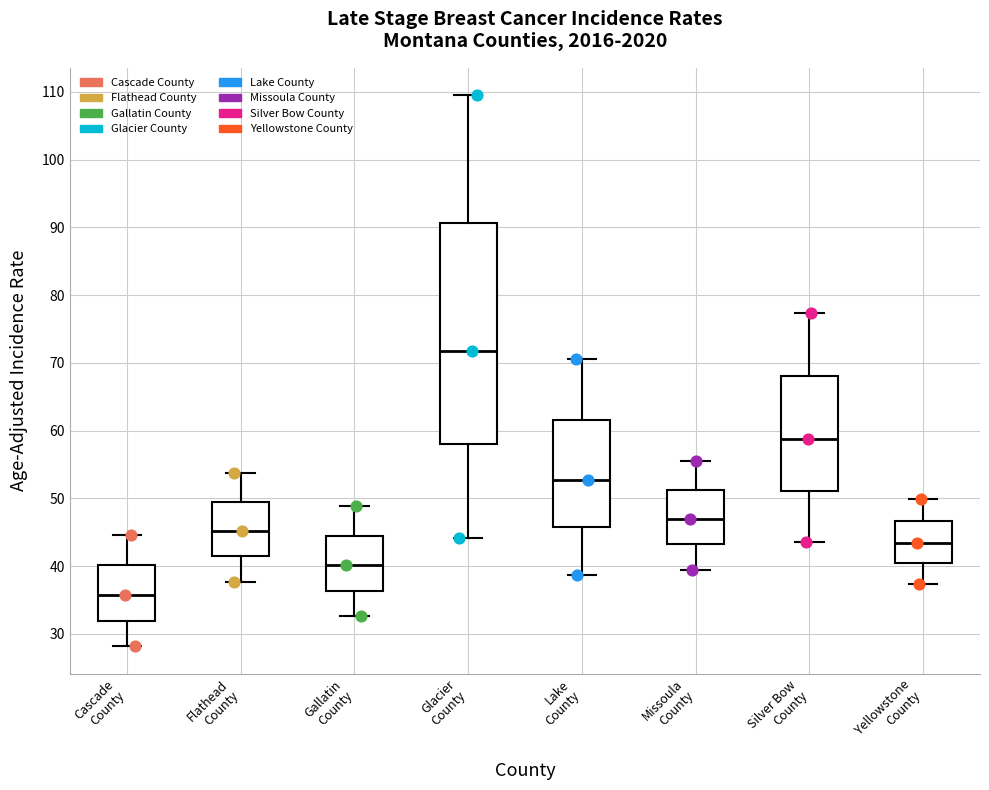

Which box's median line is the highest?

Glacier County